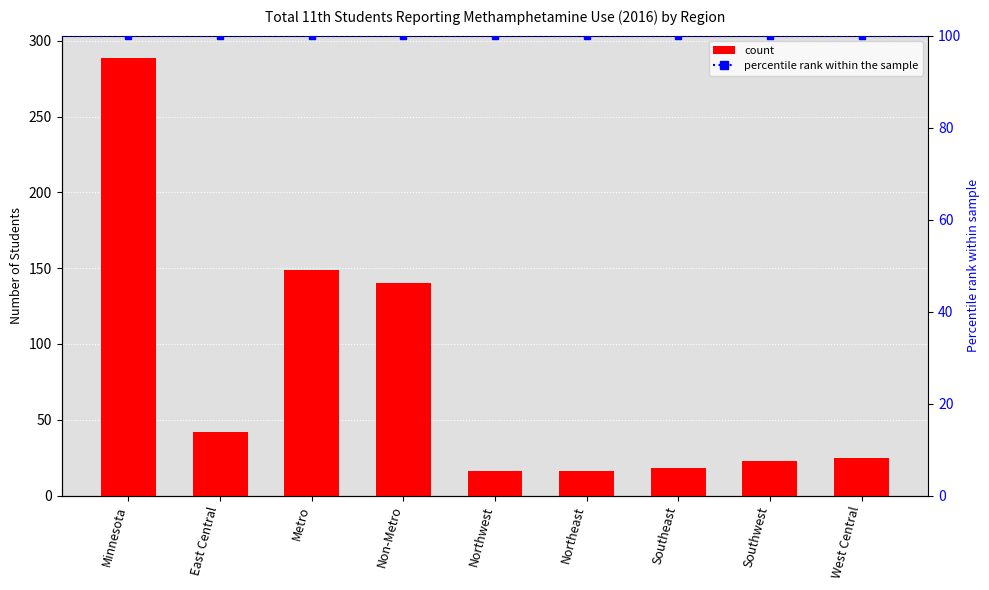

What is the label of the 2nd bar from the left?

East Central